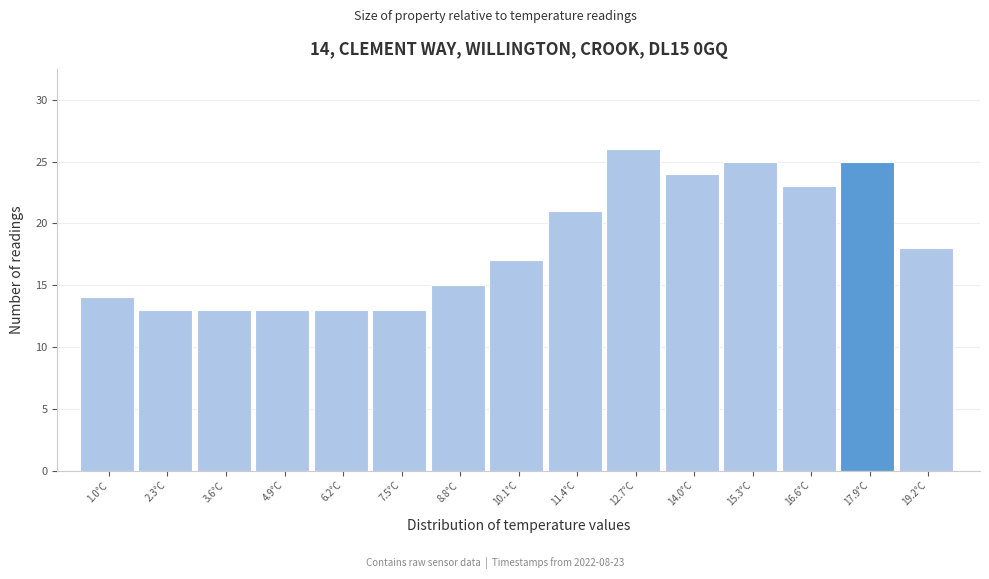

Reading right to left, extract all data points from this chart.

19.2°C=18	17.9°C=25	16.6°C=23	15.3°C=25	14.0°C=24	12.7°C=26	11.4°C=21	10.1°C=17	8.8°C=15	7.5°C=13	6.2°C=13	4.9°C=13	3.6°C=13	2.3°C=13	1.0°C=14